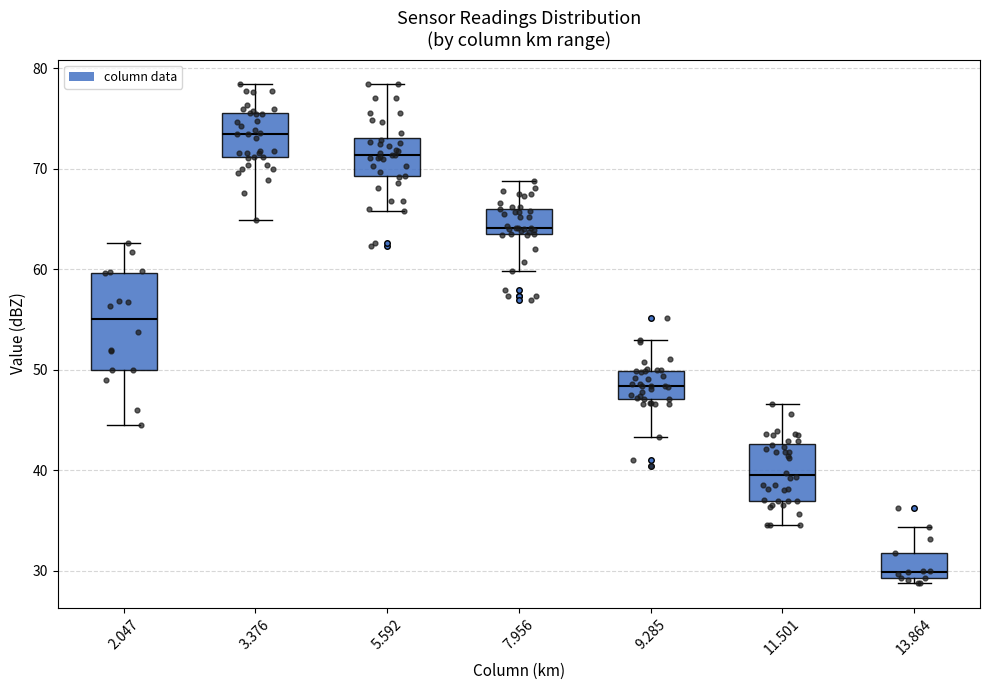

Which box has the highest median line?

3.376